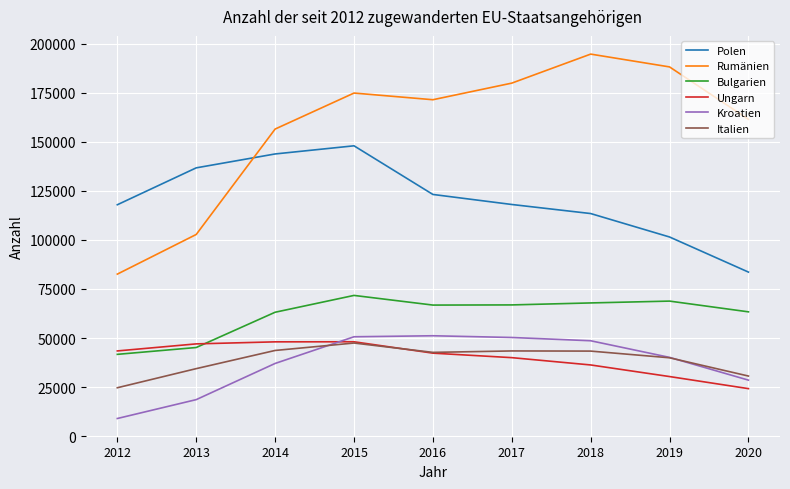

Is the value of Ungarn at 2019 greater than the value of Polen at 2014?

No